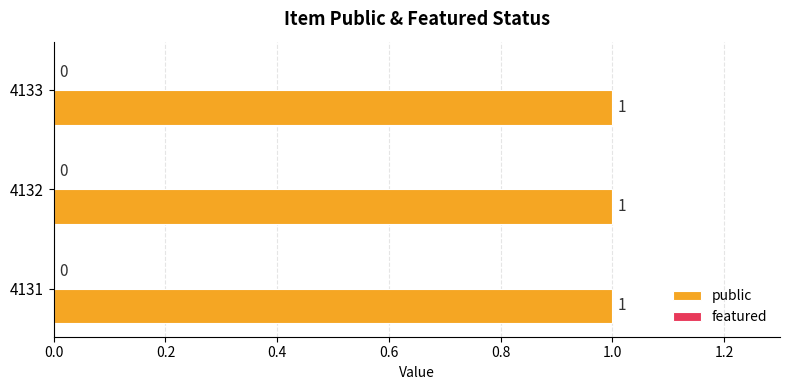

Rank the categories by public value from highest to lowest.

4131, 4132, 4133